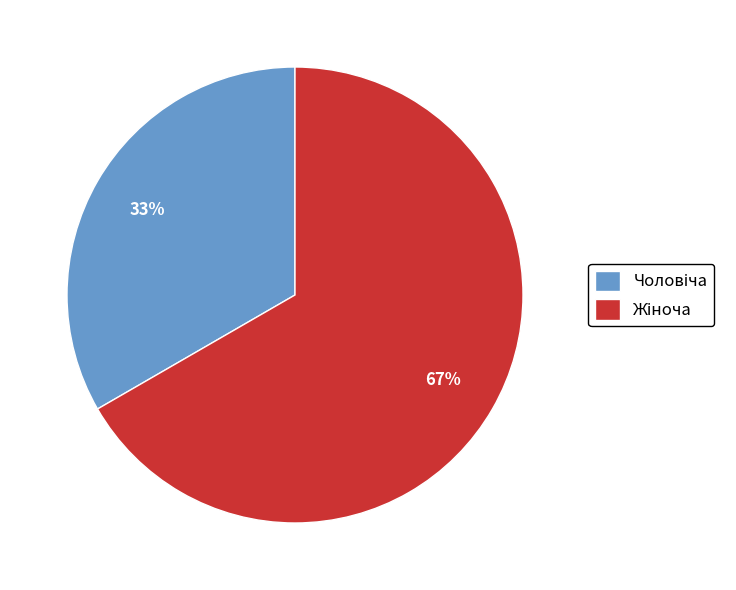

Does any single category account for the majority?

Yes